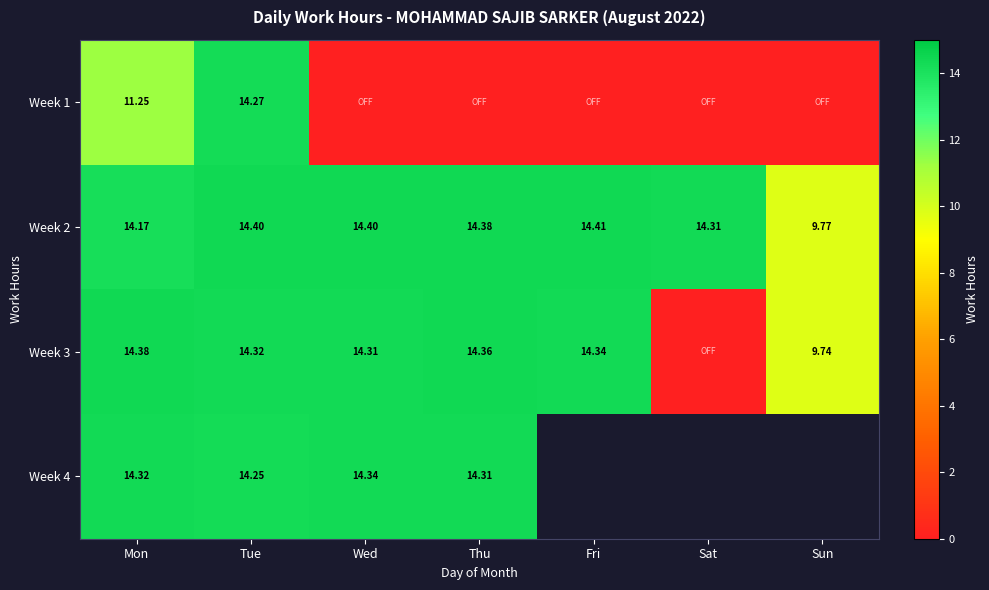

At which label does Week 2 first exceed 14?

Mon